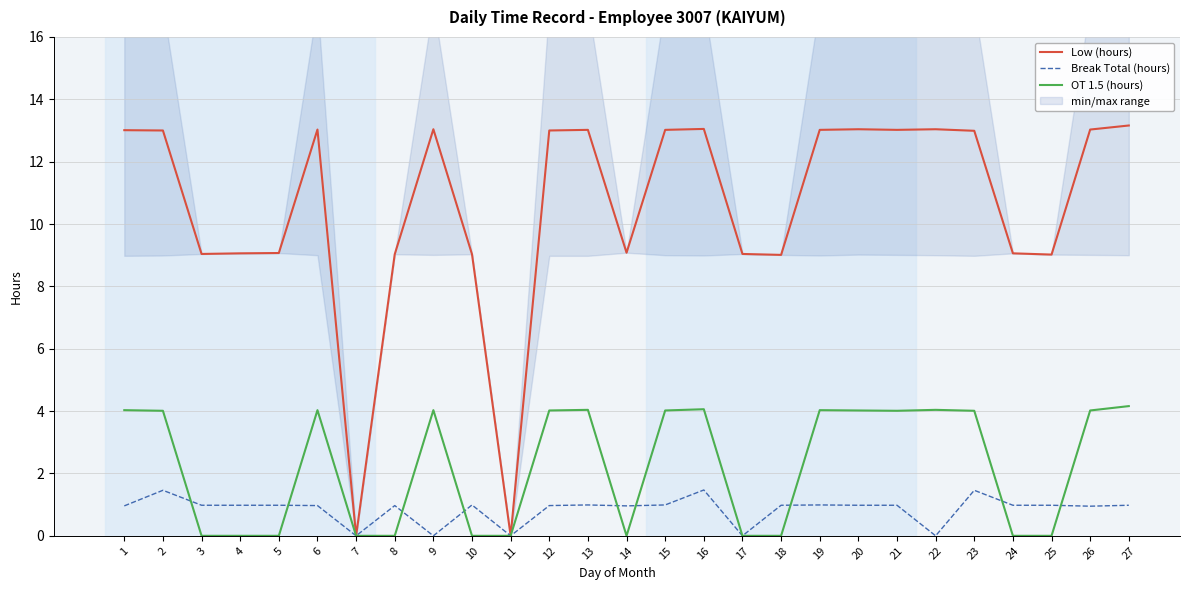

Reading left to right, what are all the values shown in this chart?

Low (hours): 1=13.0	2=13.0	3=9.0	4=9.1	5=9.1	6=13.0	7=0.0	8=9.0	9=13.0	10=9.0	11=0.0	12=13.0	13=13.0	14=9.1	15=13.0	16=13.1	17=9.0	18=9.0	19=13.0	20=13.0	21=13.0	22=13.0	23=13.0	24=9.1	25=9.0	26=13.0	27=13.2
Break Total (hours): 1=1.0	2=1.5	3=1.0	4=1.0	5=1.0	6=1.0	7=0.0	8=1.0	9=0.0	10=1.0	11=0.0	12=1.0	13=1.0	14=1.0	15=1.0	16=1.5	17=0.0	18=1.0	19=1.0	20=1.0	21=1.0	22=0.0	23=1.5	24=1.0	25=1.0	26=0.9	27=1.0
OT 1.5 (hours): 1=4.0	2=4.0	3=0.0	4=0.0	5=0.0	6=4.0	7=0.0	8=0.0	9=4.0	10=0.0	11=0.0	12=4.0	13=4.0	14=0.0	15=4.0	16=4.1	17=0.0	18=0.0	19=4.0	20=4.0	21=4.0	22=4.0	23=4.0	24=0.0	25=0.0	26=4.0	27=4.2